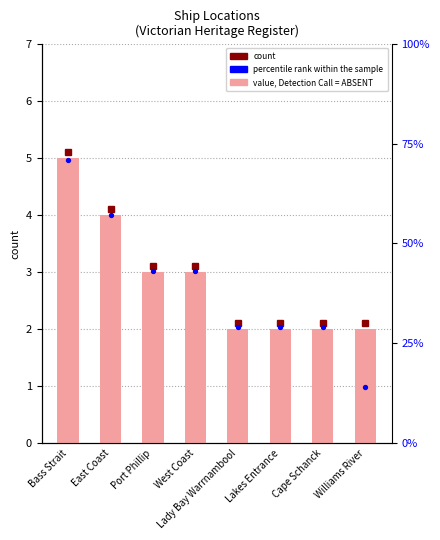

What is the total value across all series at East Coast?

61